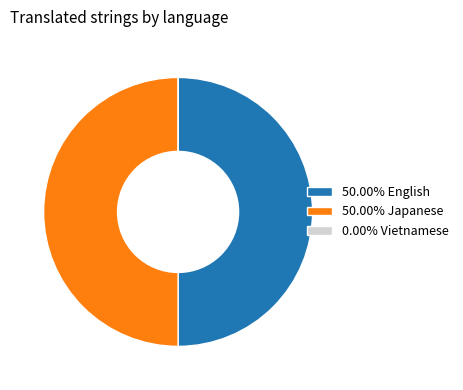

Approximately how many times larger is the value at 50.00% English compared to 50.00% Japanese?

1.0